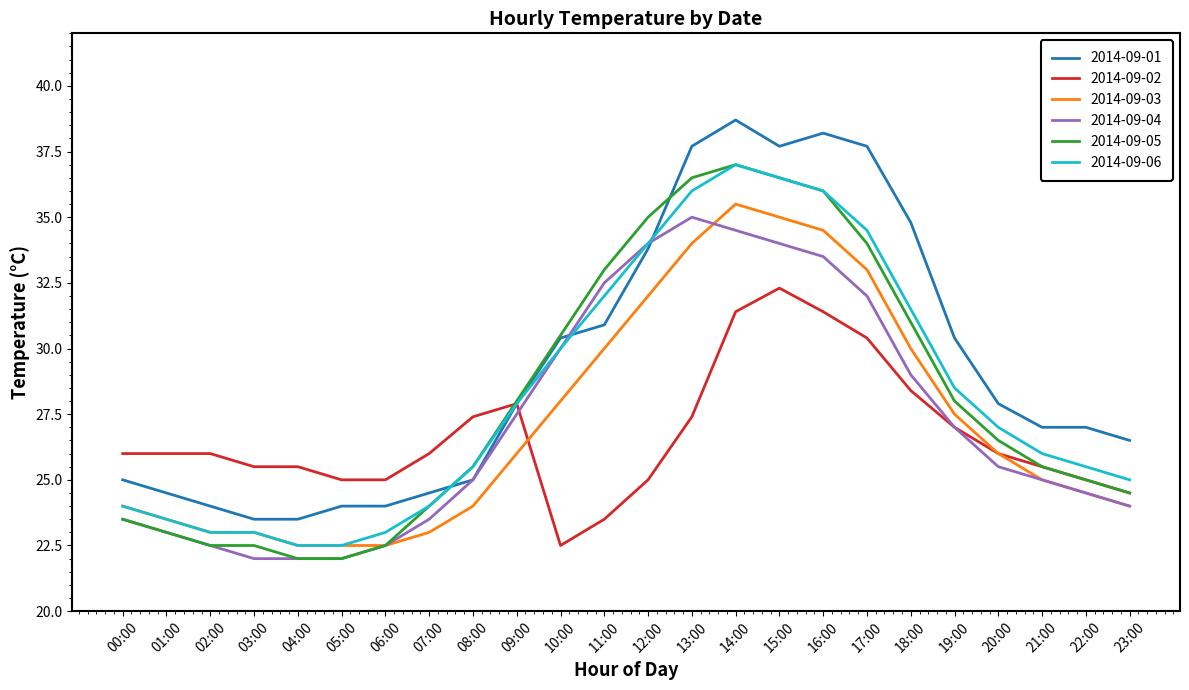

Which series has the largest total across all categories?

2014-09-01